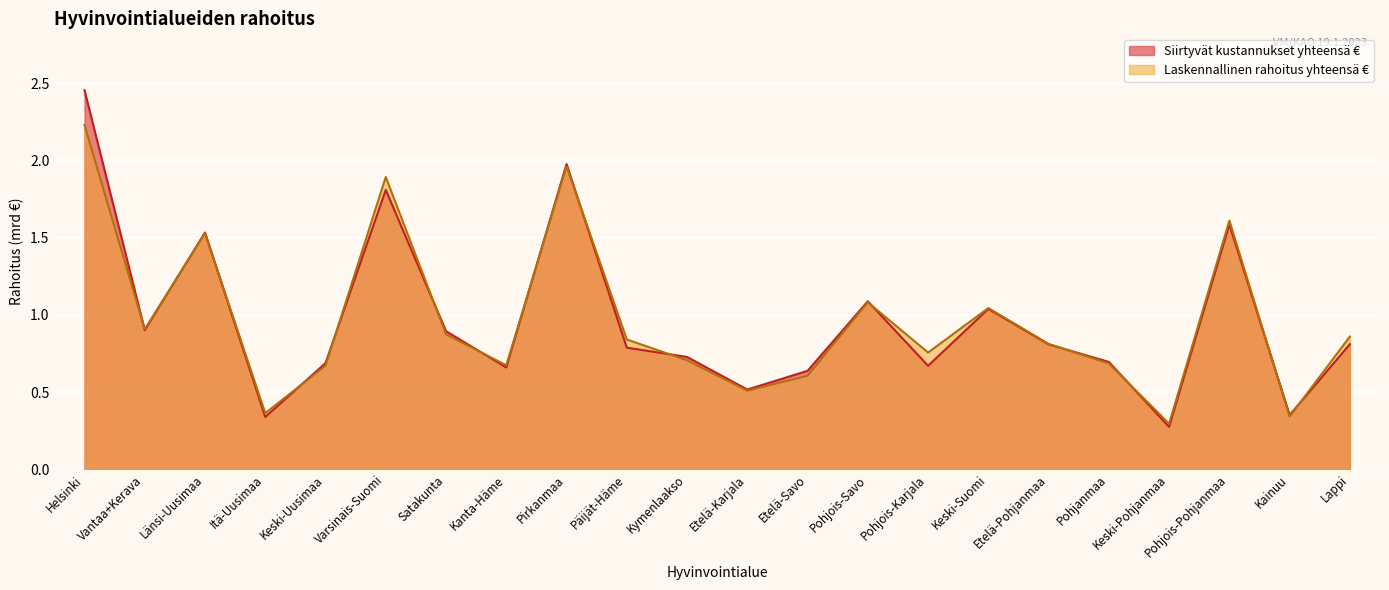

Count the number of categories in the chart.

22